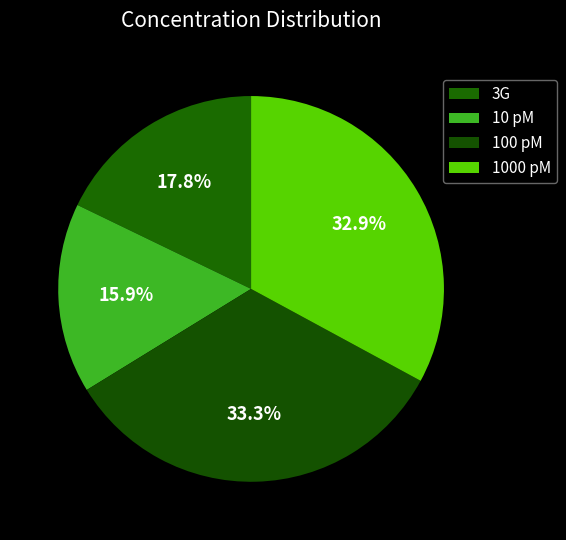

What is the largest slice in the pie chart?

100 pM